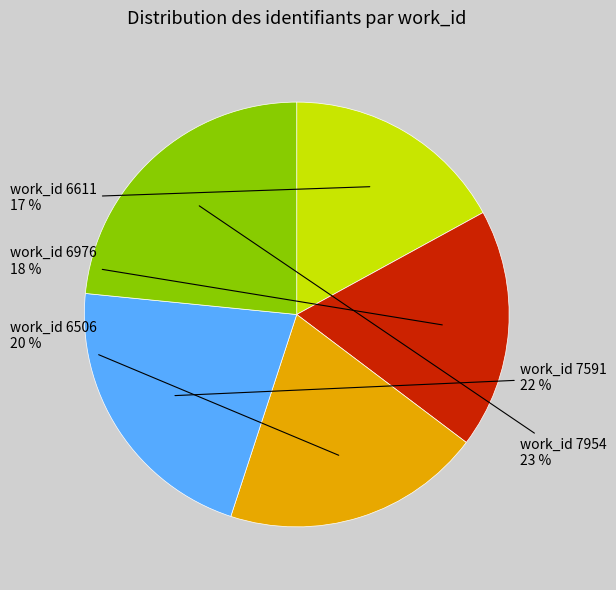

To the nearest percent, what is the average slice percentage?

20%